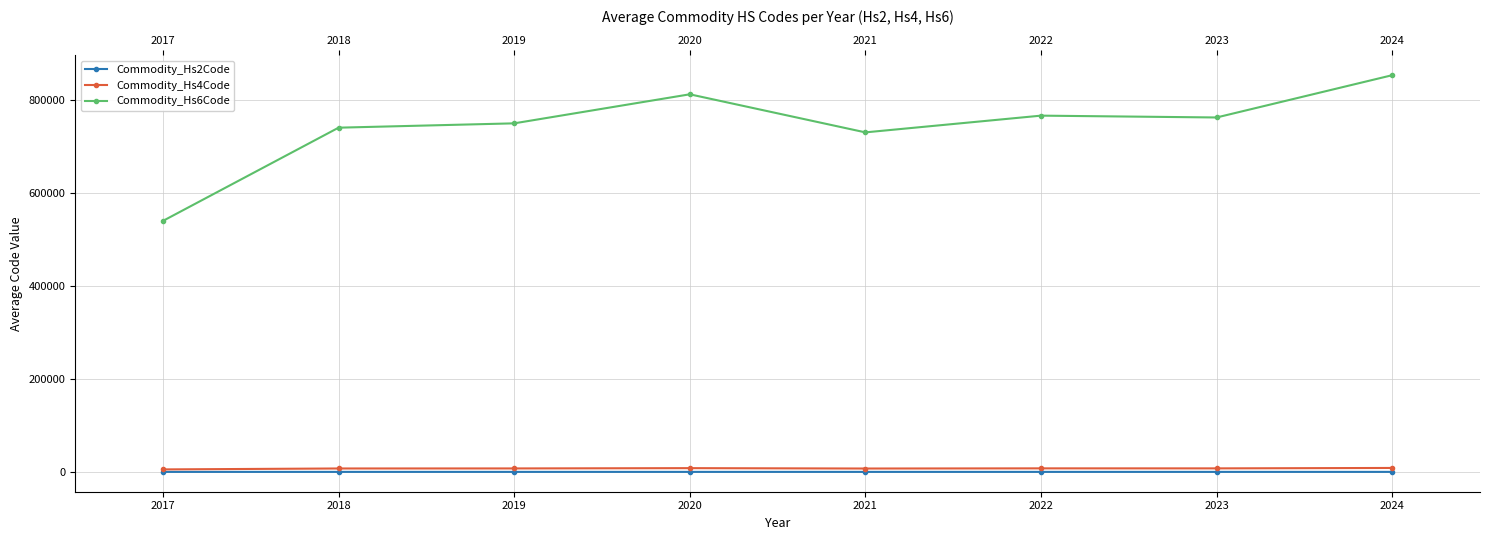

What is the value of the Commodity_Hs6Code point at the 8th from the left?

852560.0